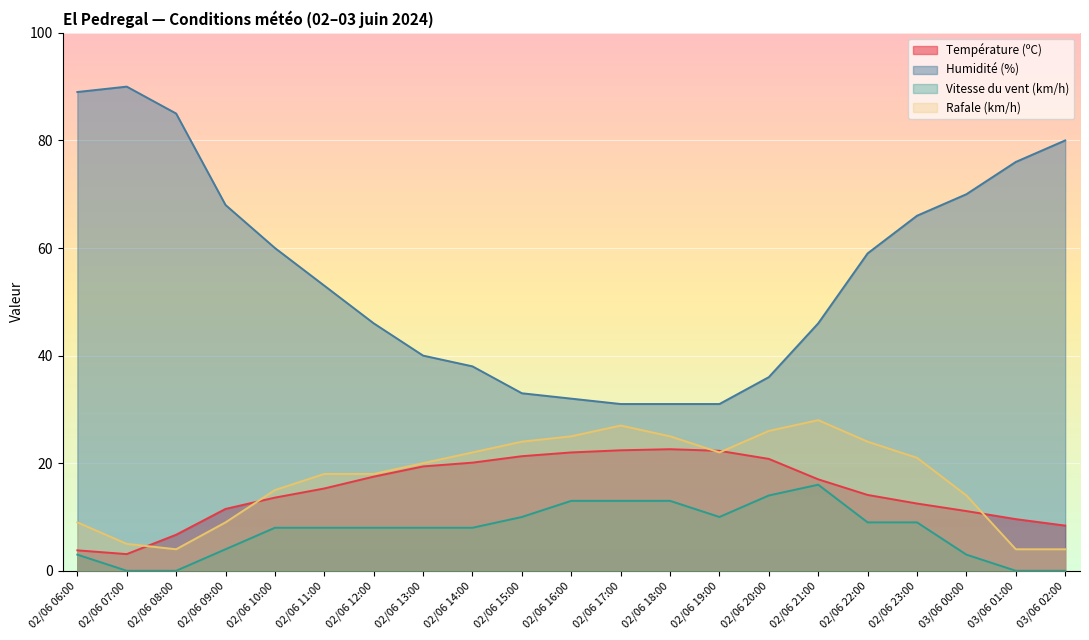

Rank the categories by Rafale (km/h) value from lowest to highest.

02/06 08:00, 03/06 01:00, 03/06 02:00, 02/06 07:00, 02/06 06:00, 02/06 09:00, 03/06 00:00, 02/06 10:00, 02/06 11:00, 02/06 12:00, 02/06 13:00, 02/06 23:00, 02/06 14:00, 02/06 19:00, 02/06 15:00, 02/06 22:00, 02/06 16:00, 02/06 18:00, 02/06 20:00, 02/06 17:00, 02/06 21:00